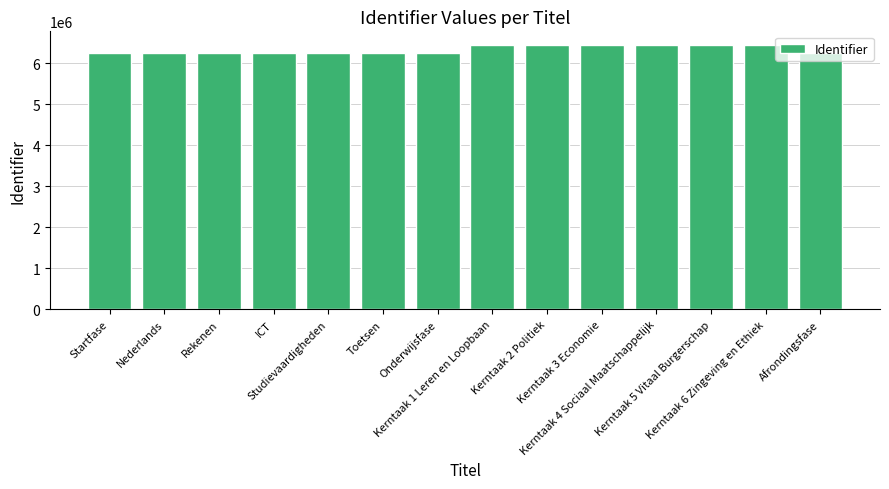

The chart shows a value of 6452441 at Kerntaak 3 Economie. True or false?

True